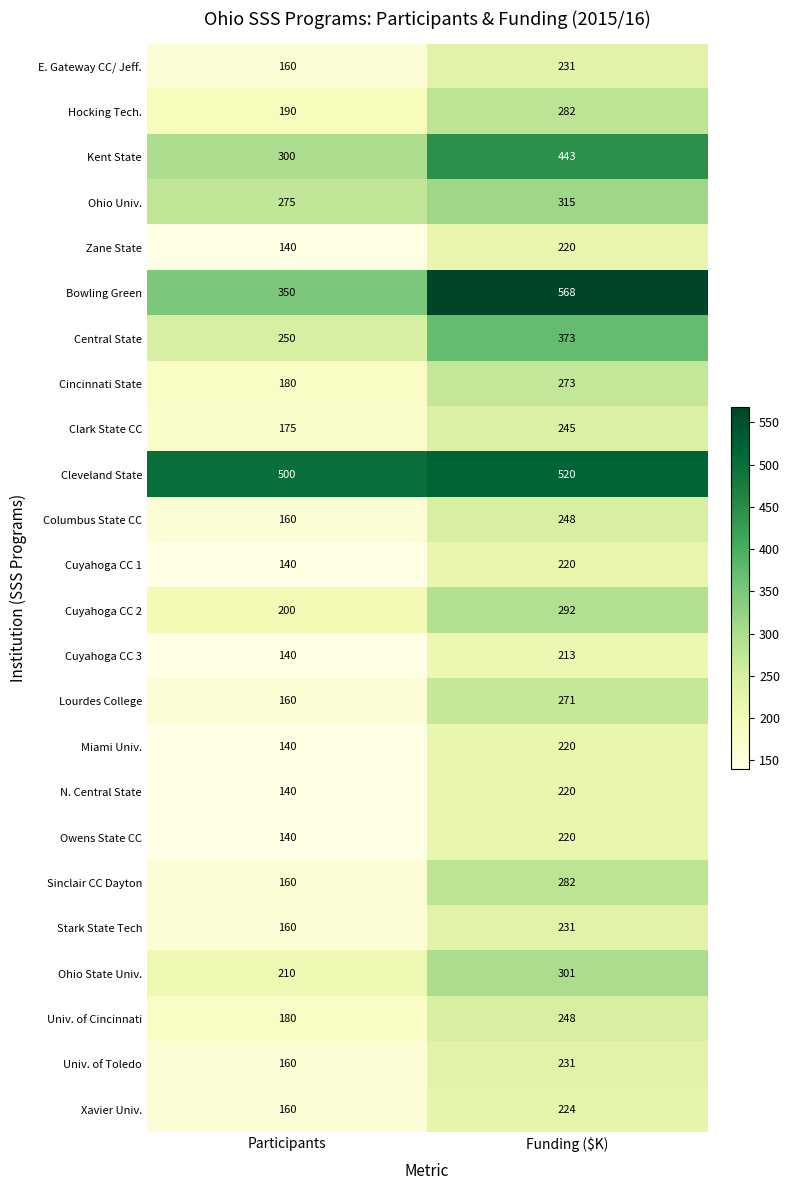

Where is Cuyahoga CC 1 nearest to the value 180?

Participants